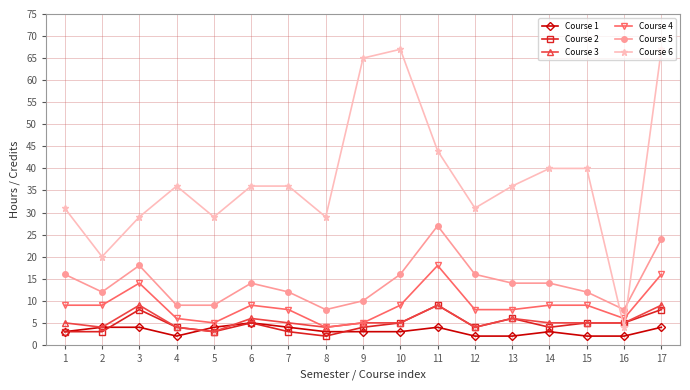

The Course 4 series shows 2 at 9. True or false?

False